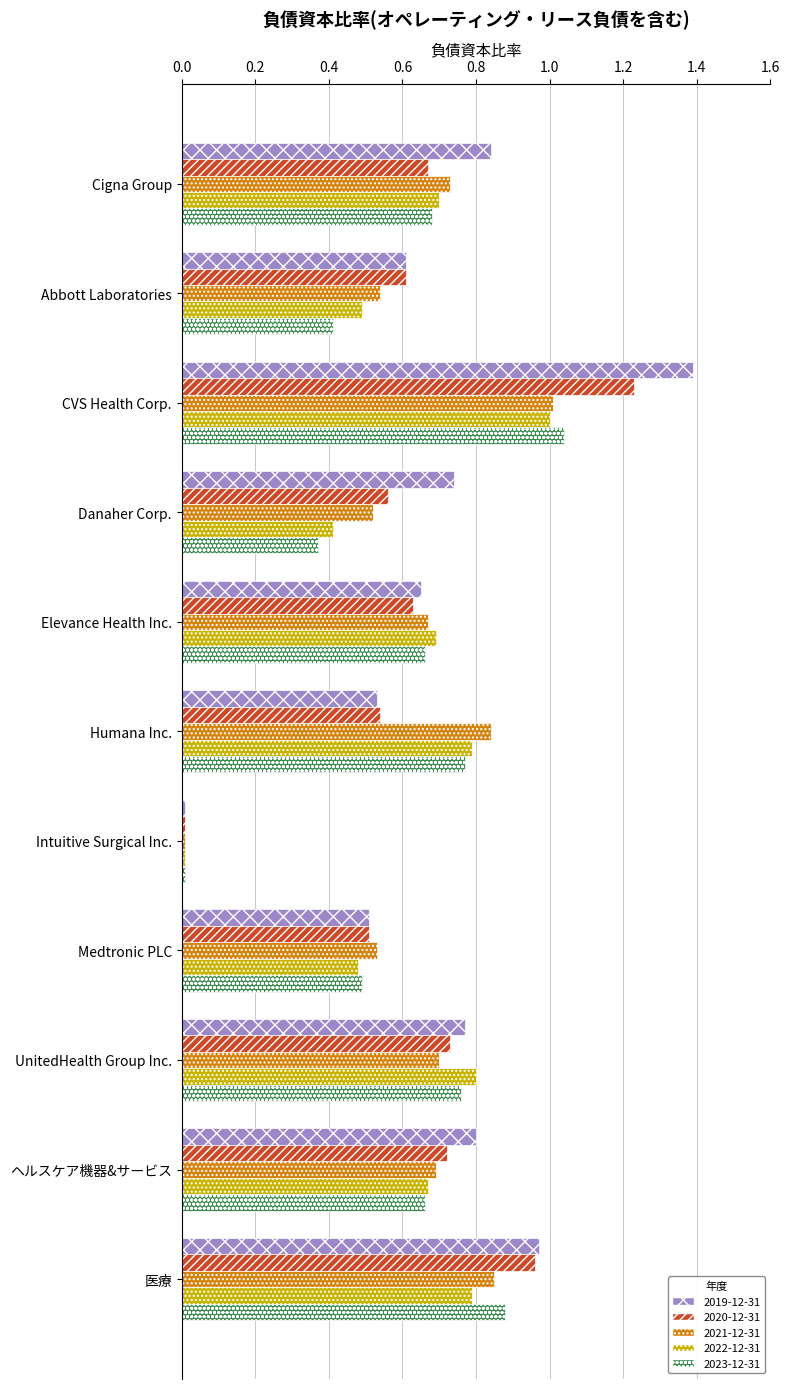

Is the value of 2019-12-31 at Abbott Laboratories greater than the value of 2020-12-31 at Intuitive Surgical Inc.?

Yes